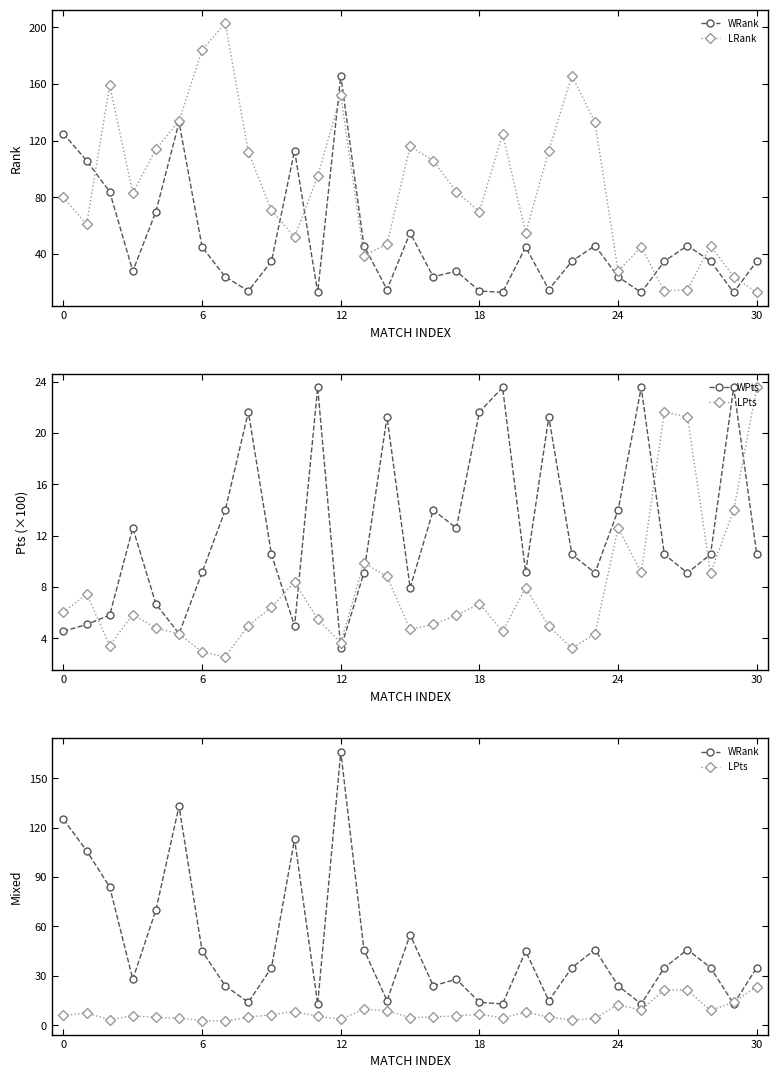

What is the highest value of the WRank series?

166.0